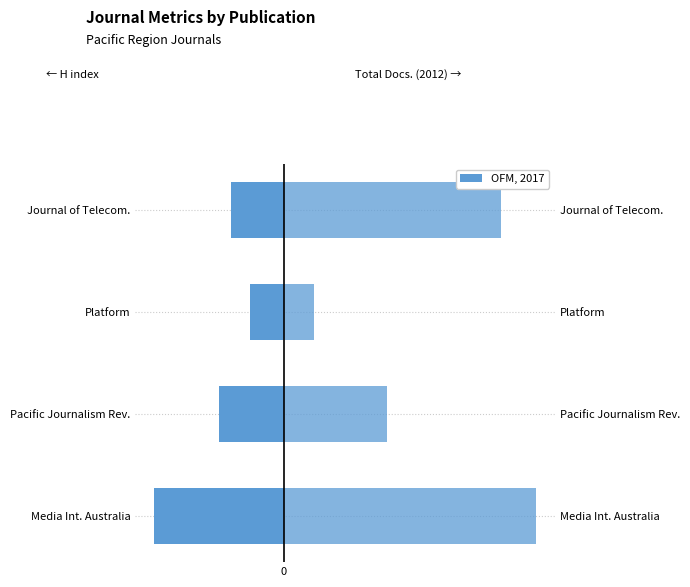

At how many categories does at least one series exceed 1?

4